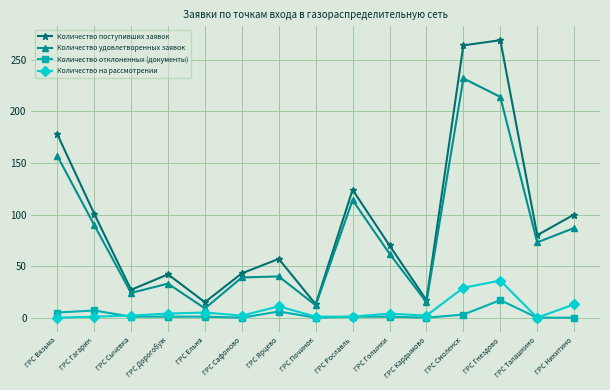

Count the number of categories in the chart.

15